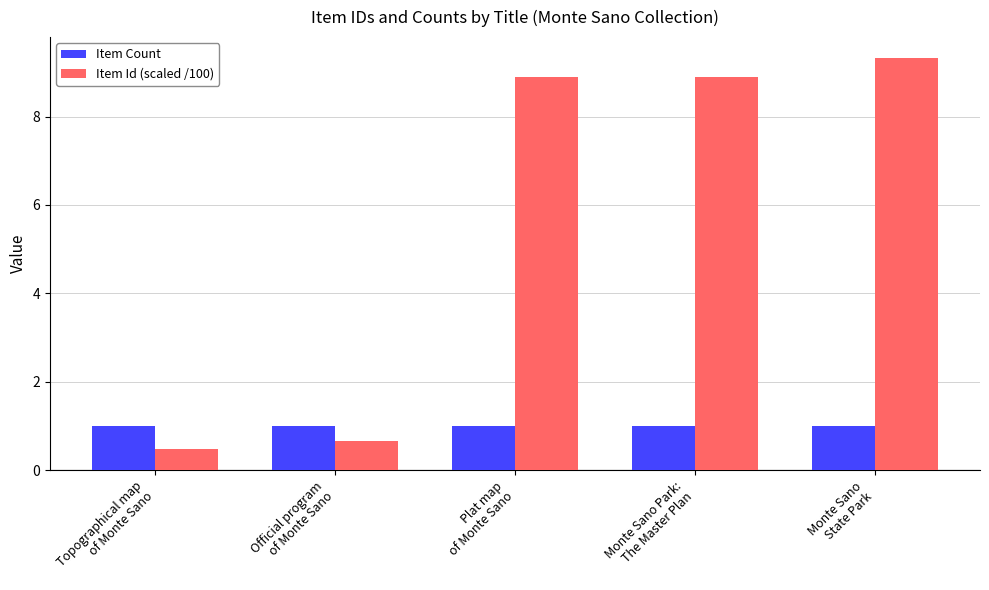

Reading left to right, transcribe all the data shown in this chart.

Item Count: 1.0	1.0	1.0	1.0	1.0
Item Id (scaled /100): 0.5	0.7	8.9	8.9	9.3